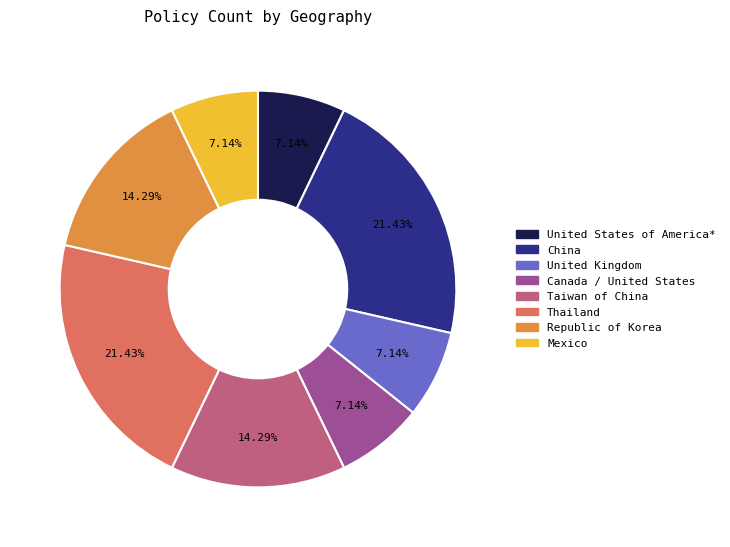

To the nearest percent, what portion does Republic of Korea represent?

14%